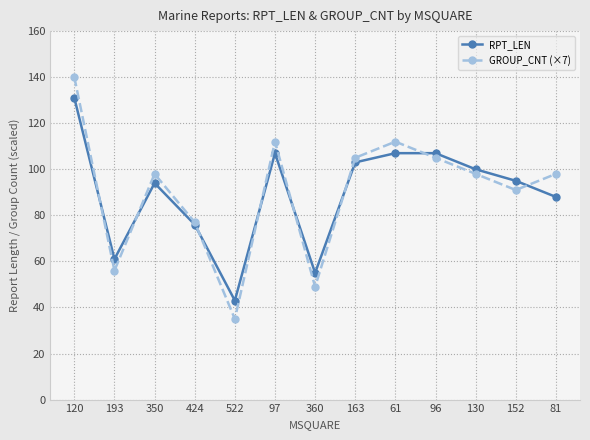

Is the value of RPT_LEN at 193 greater than the value of GROUP_CNT (×7) at 96?

No